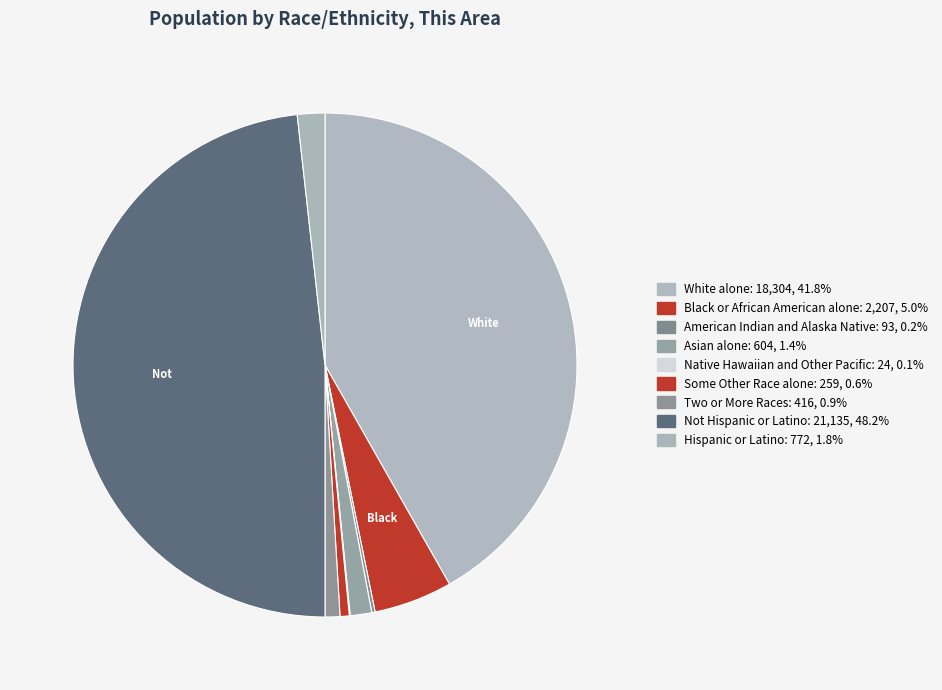

How many slices are in this pie chart?

9